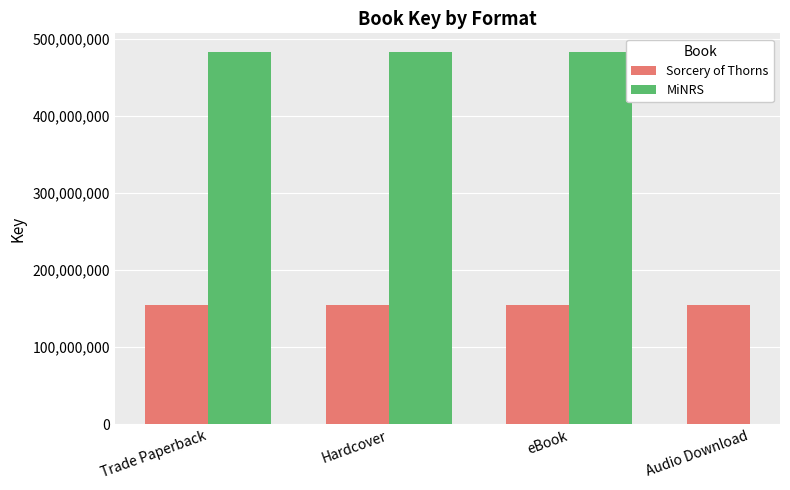

Is it true that MiNRS equals 722412581.7 at Hardcover?

False